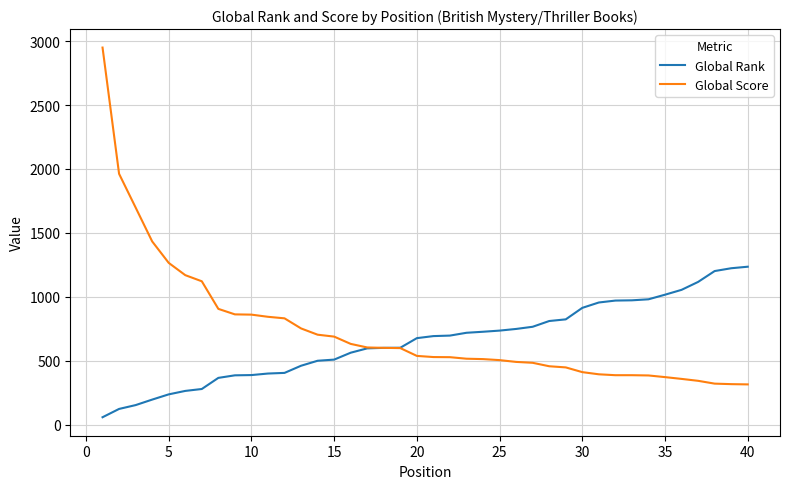

What is the maximum value shown in the chart?

2950